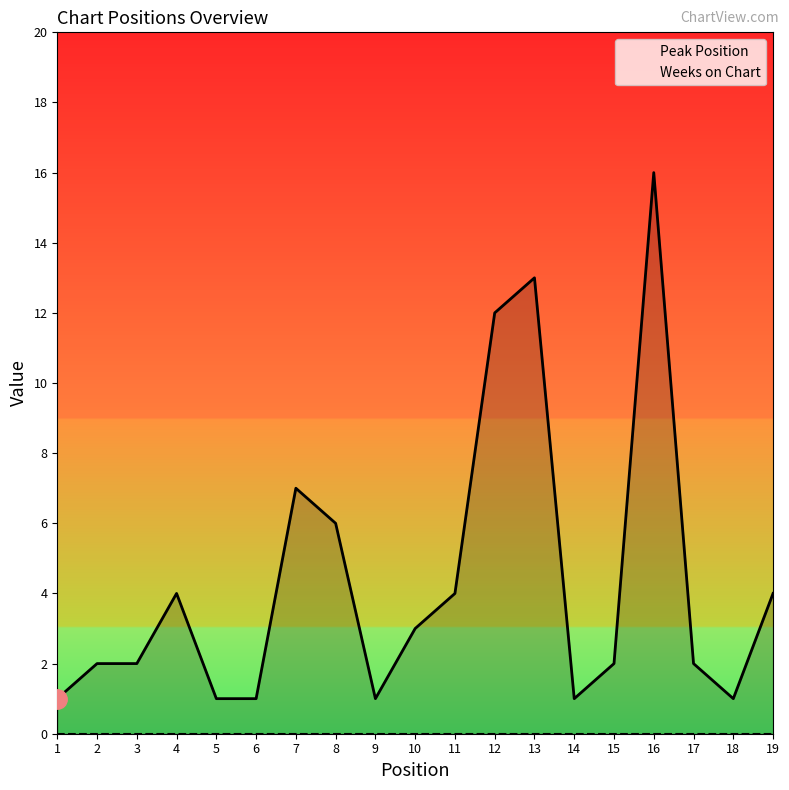

True or false: Weeks on Chart and Peak Position cross at least once.

False